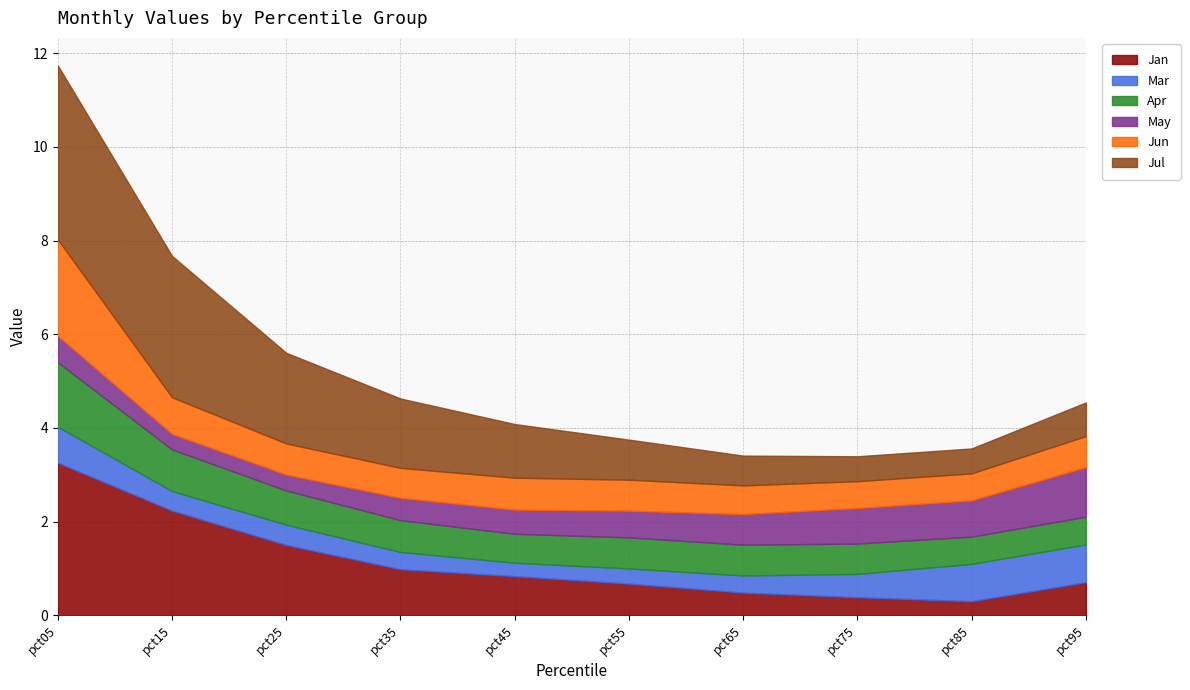

At which label is Jul closest to 2?

pct25